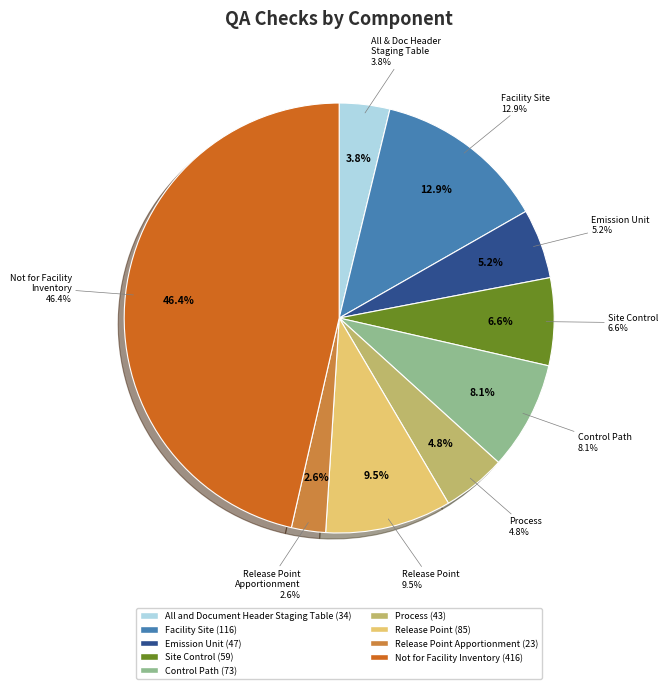

True or false: All and Document Header Staging Table accounts for 1% of the total.

False